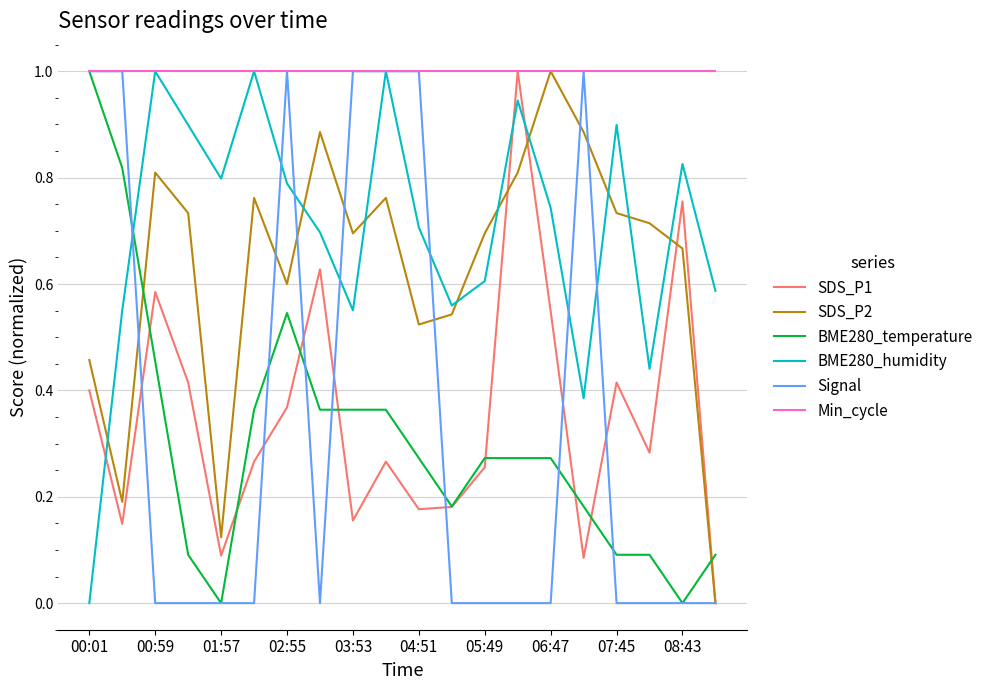

What is the sum of all BME280_humidity values?

14.0